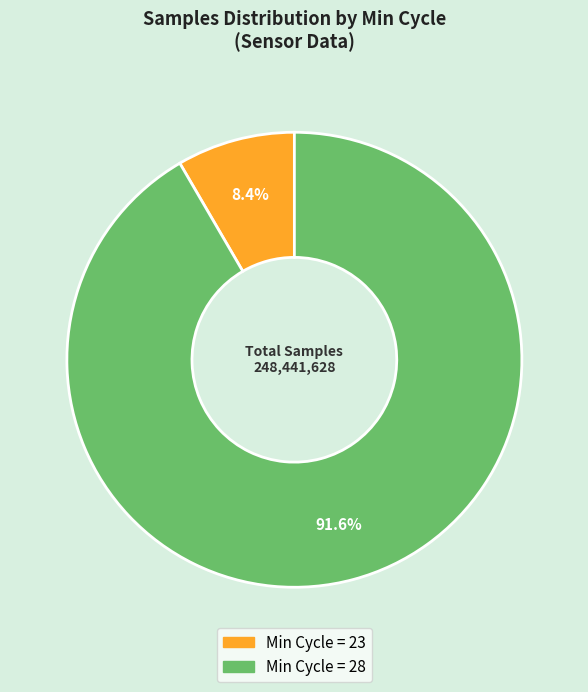

Does any single category account for the majority?

Yes